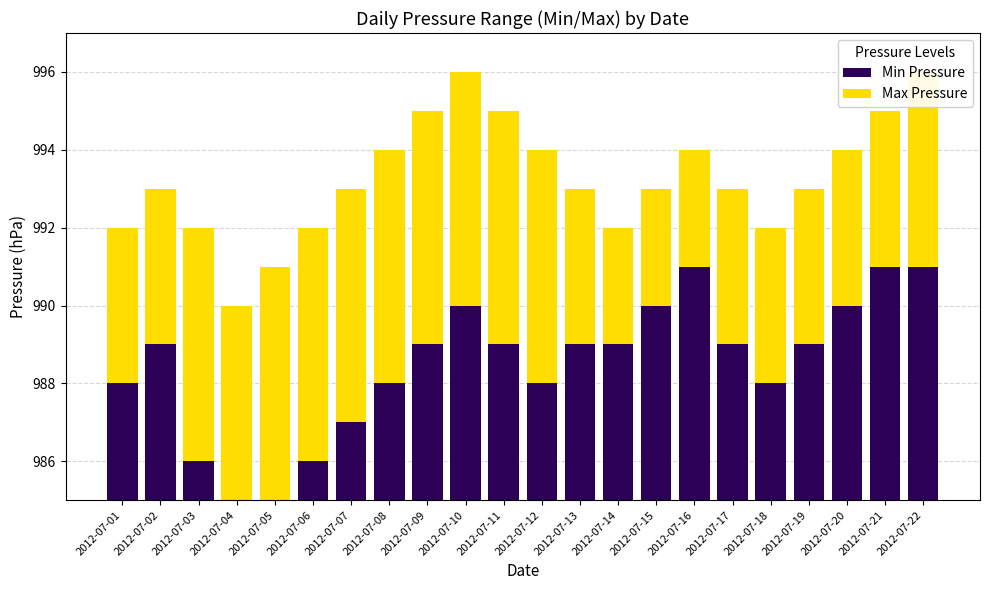

How many groups of bars are there?

22